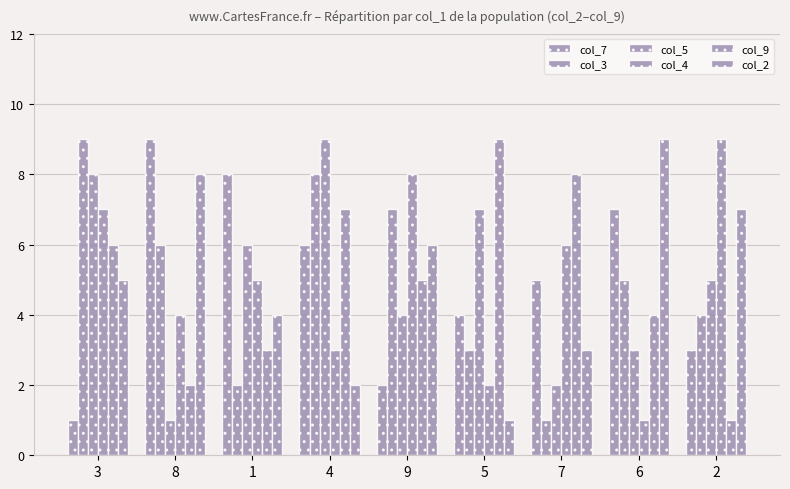

How many bars are there in total?

54